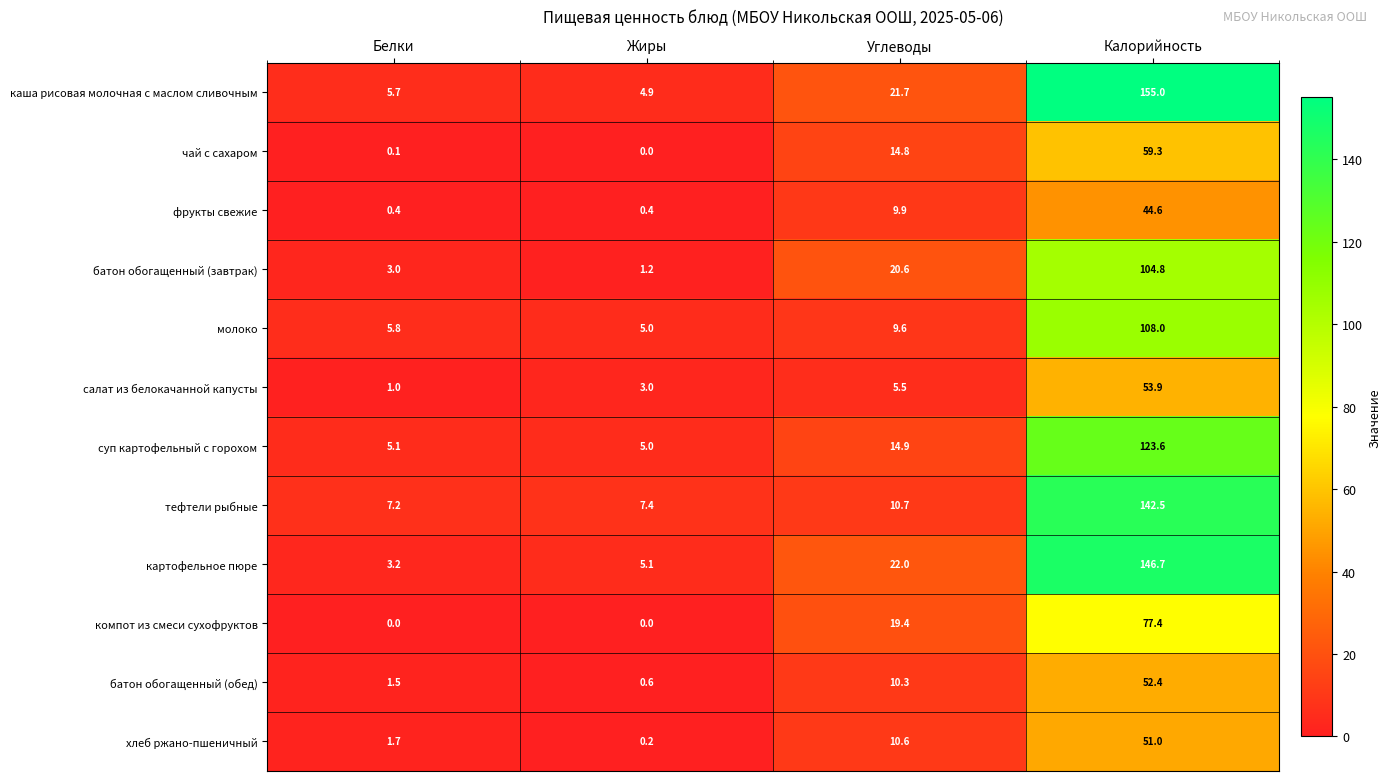

What is the difference between the maximum and minimum values in the компот из смеси сухофруктов series?

77.4